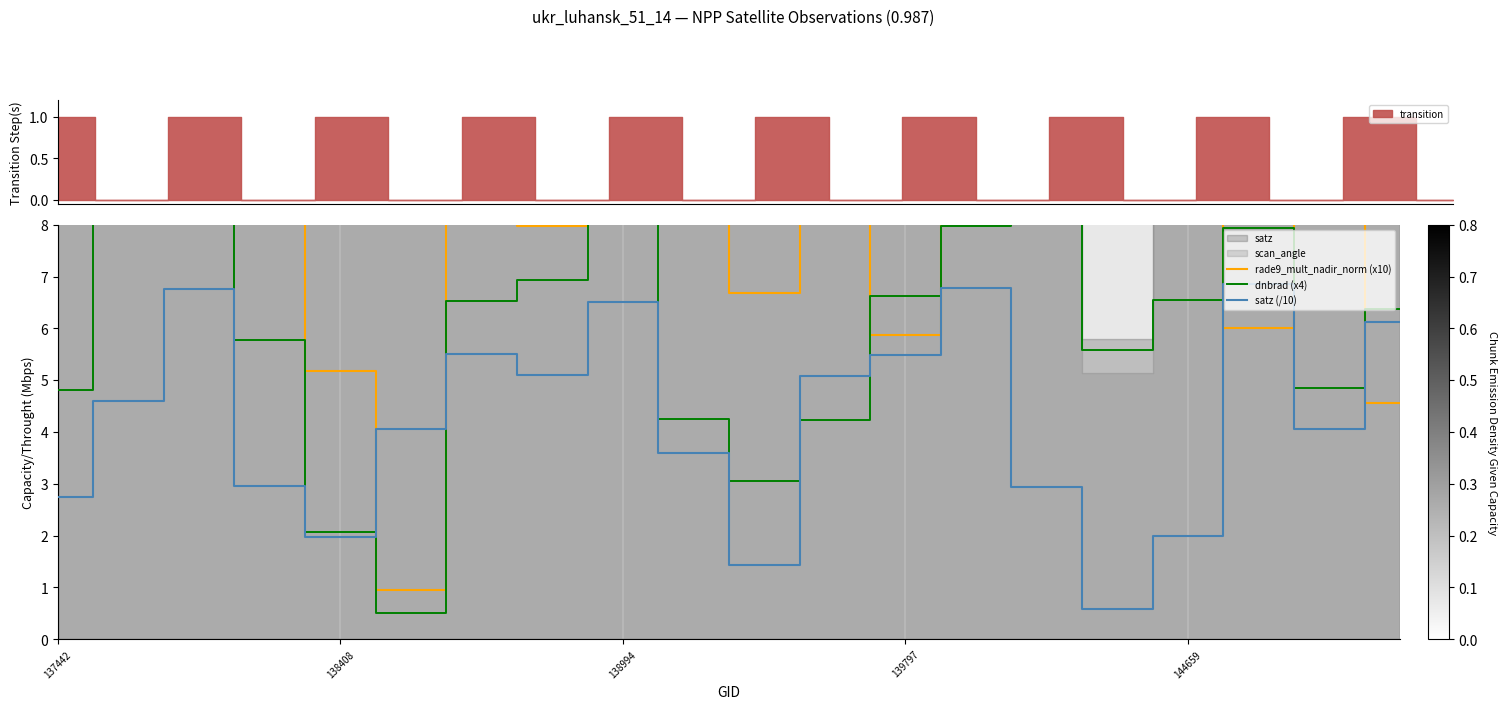

What is the average value of the satz (/10) series?

4.3